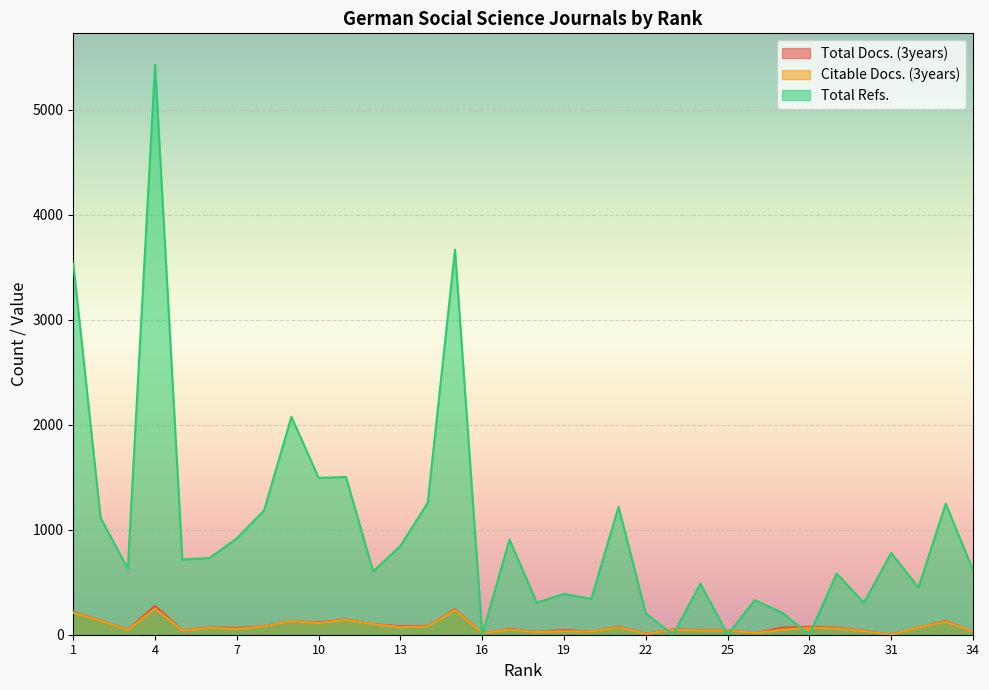

Where is Total Refs. nearest to the value 2713?

9